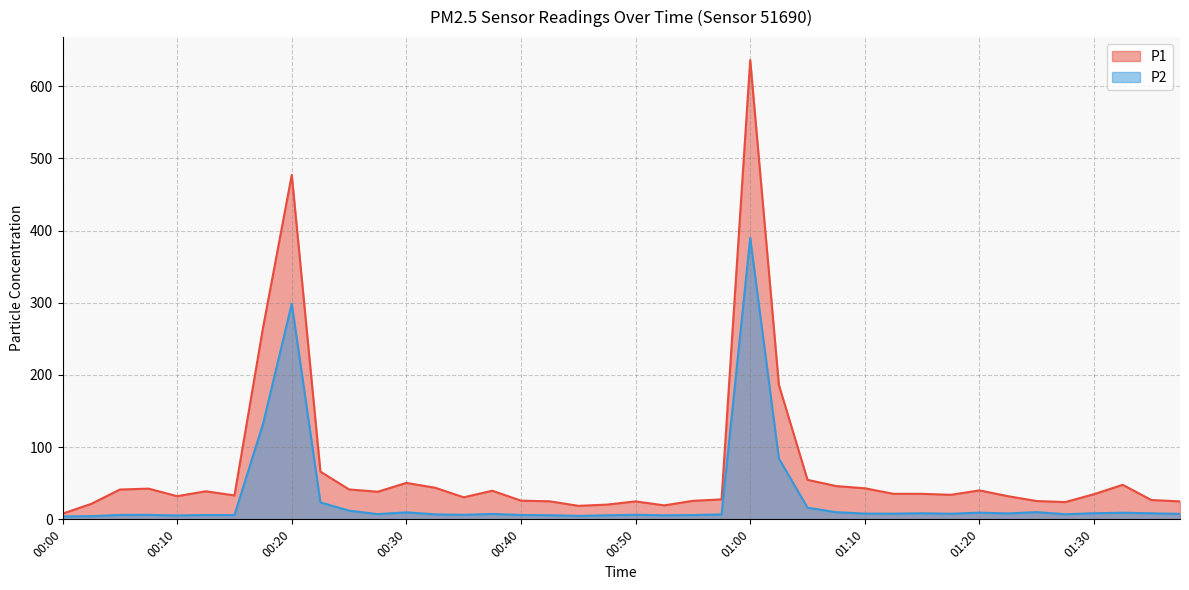

Which label corresponds to the largest value in the chart?

01:00